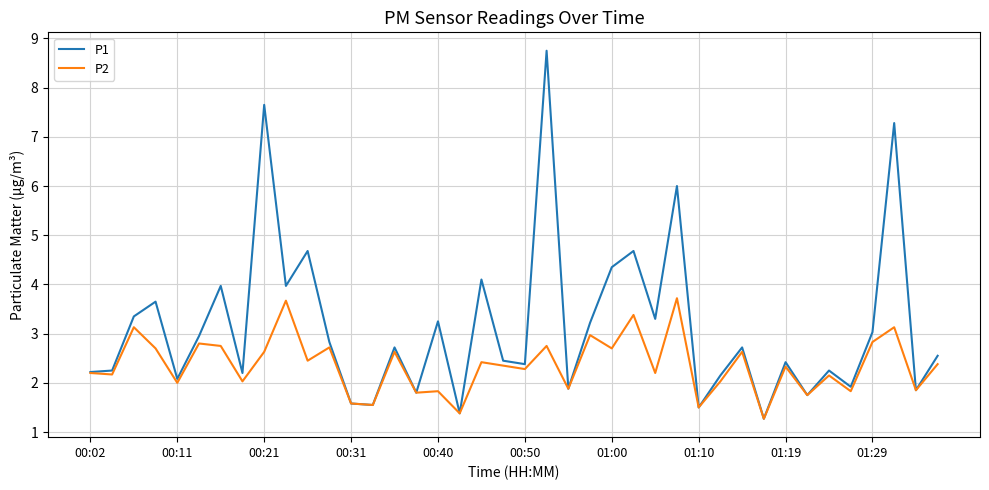

True or false: P1 has more than 2 points higher than both neighbors.

True